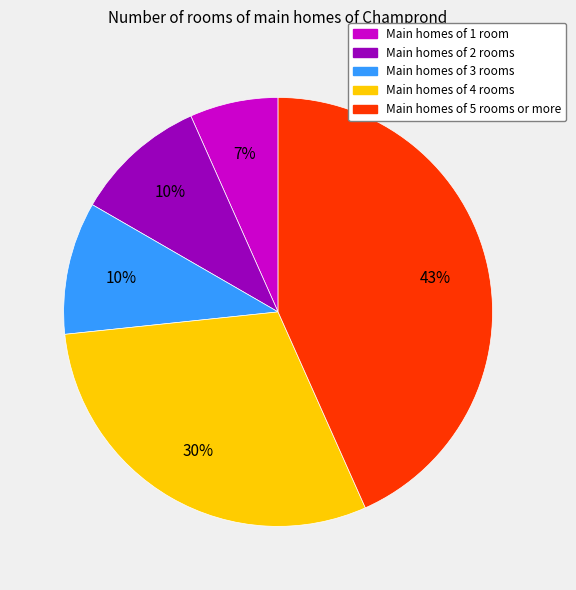

Is there a majority slice in this chart?

No